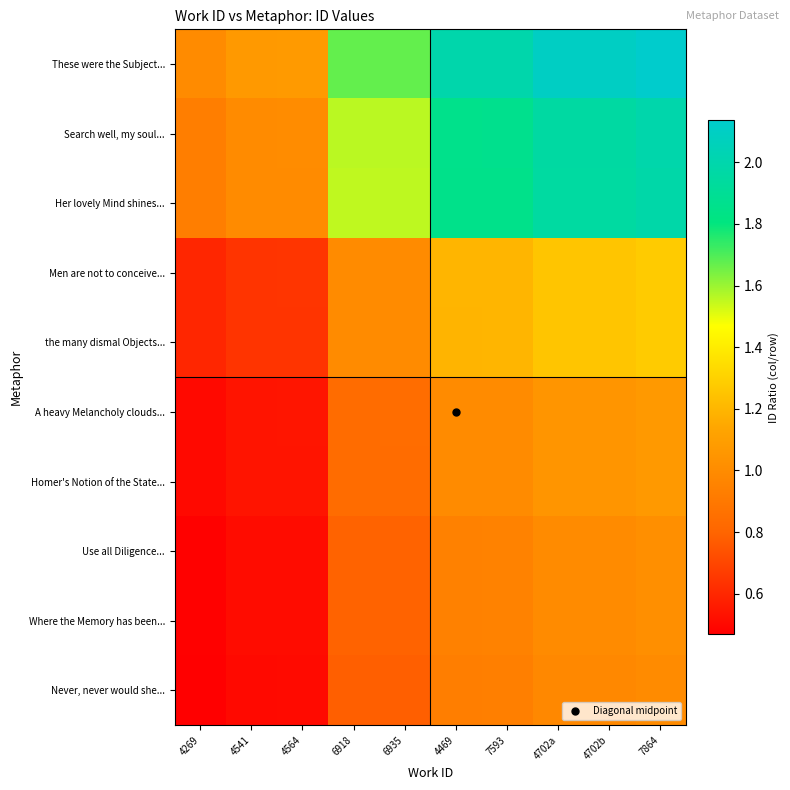

What is the greatest value displayed?

2.1